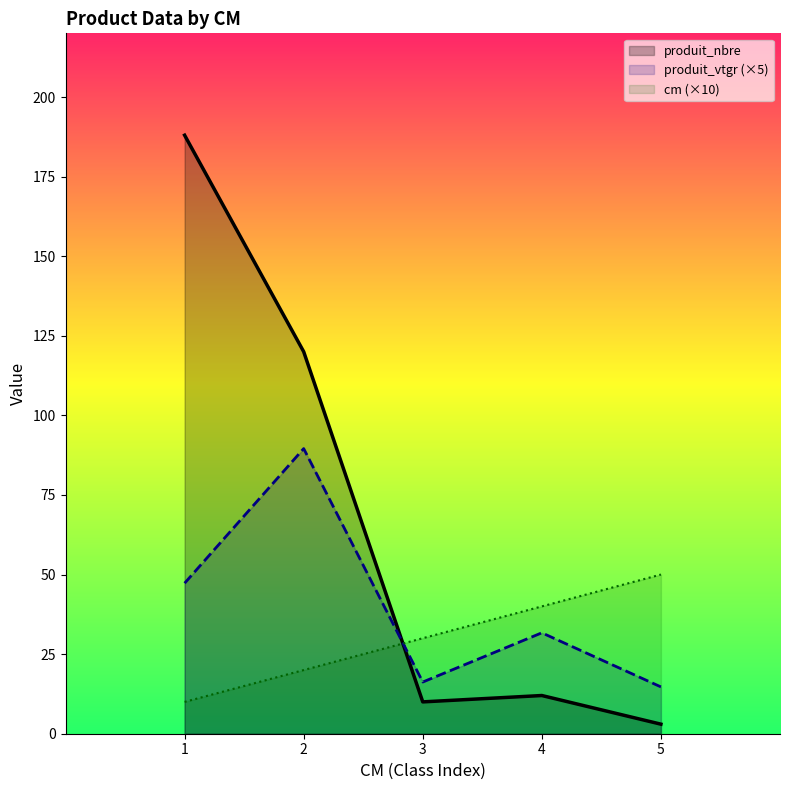

Read the produit_vtgr value at 4.

31.7